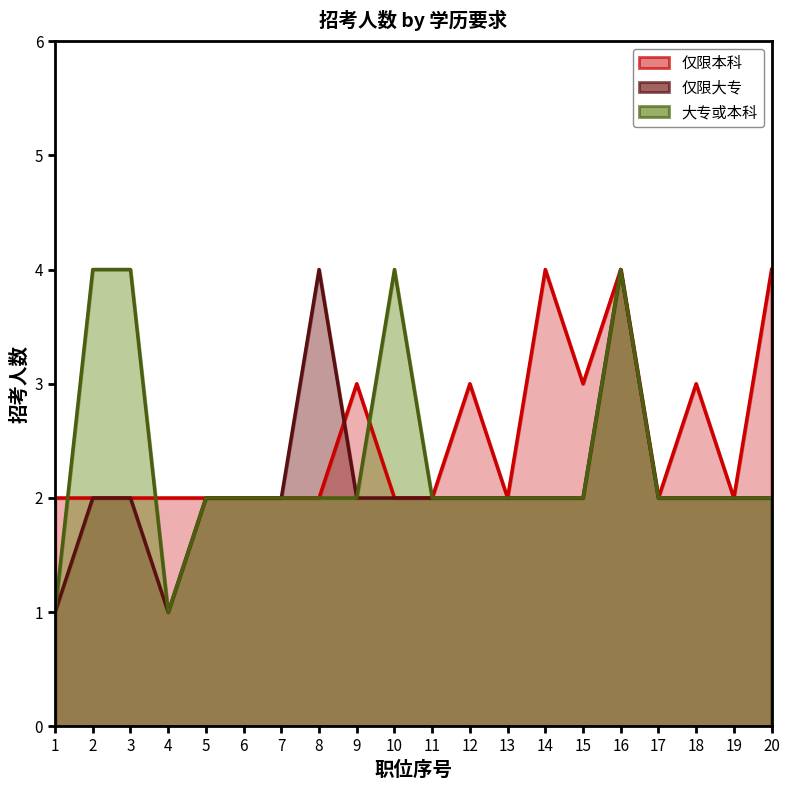

At which category does 大专或本科 reach its first local valley?

4